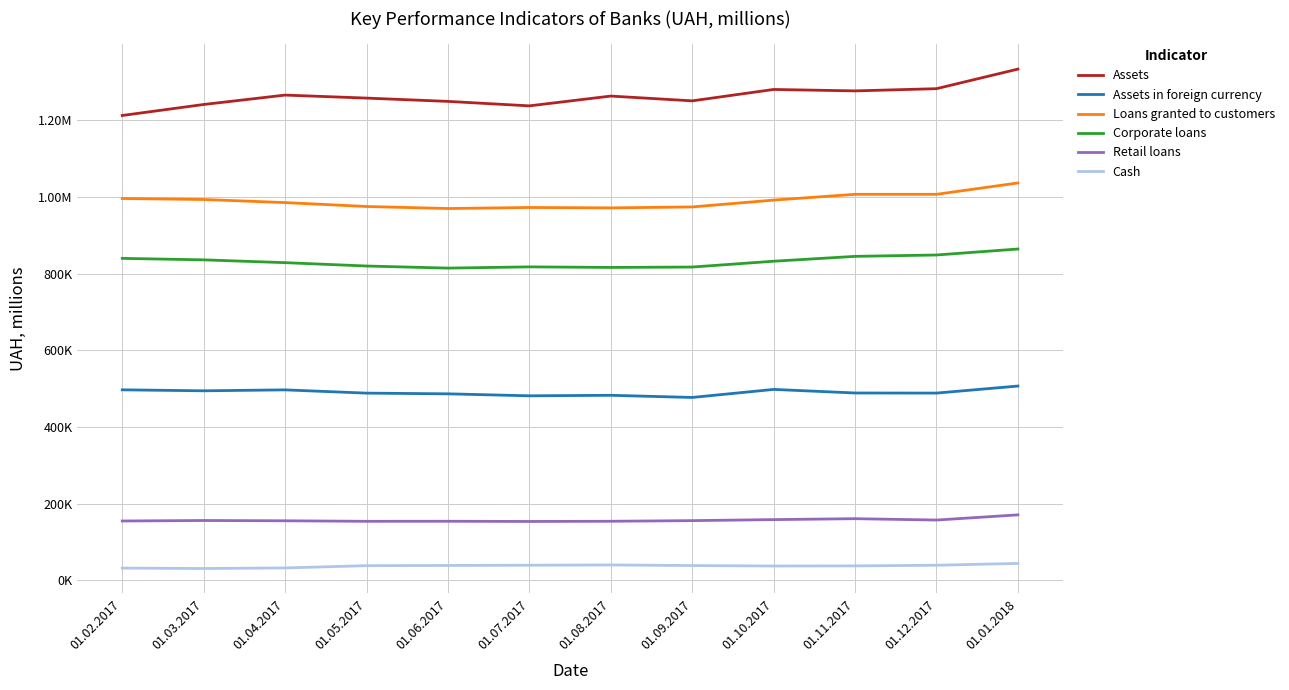

List the labels in order of Loans granted to customers value, smallest first.

01.06.2017, 01.08.2017, 01.07.2017, 01.09.2017, 01.05.2017, 01.04.2017, 01.10.2017, 01.03.2017, 01.02.2017, 01.11.2017, 01.12.2017, 01.01.2018